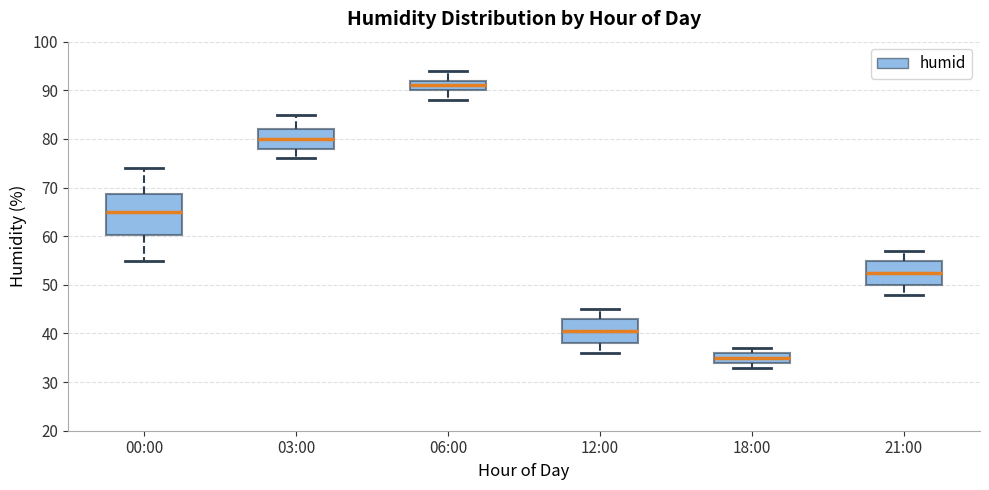

Comparing the boxes themselves (not the whiskers), which one is the tallest?

00:00